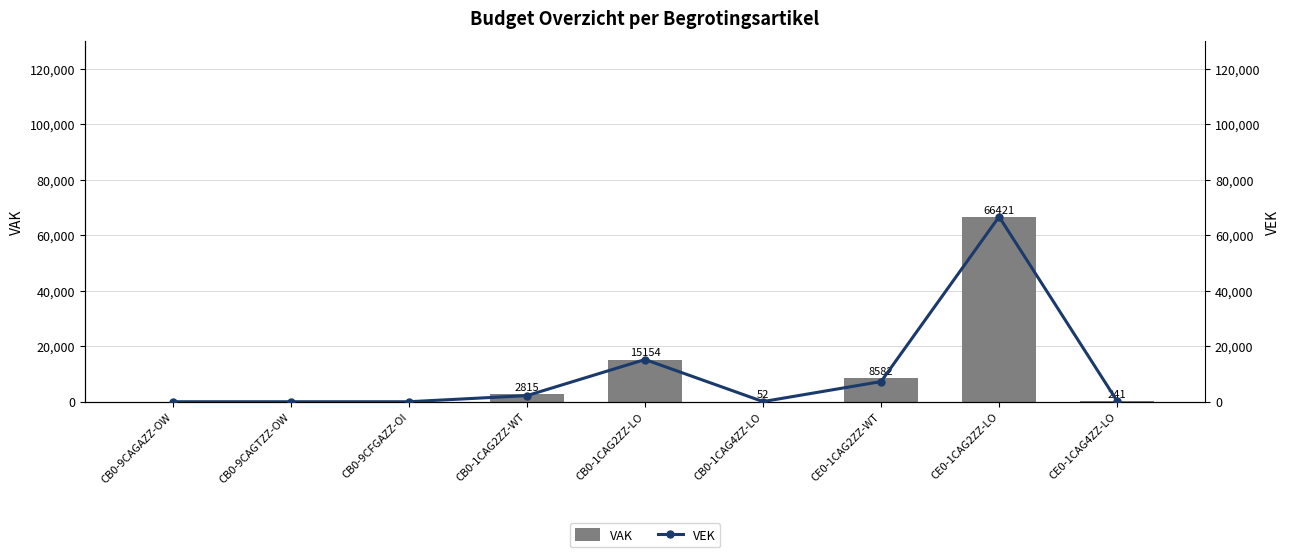

What position from the left is CB0-1CAG2ZZ-LO?

5